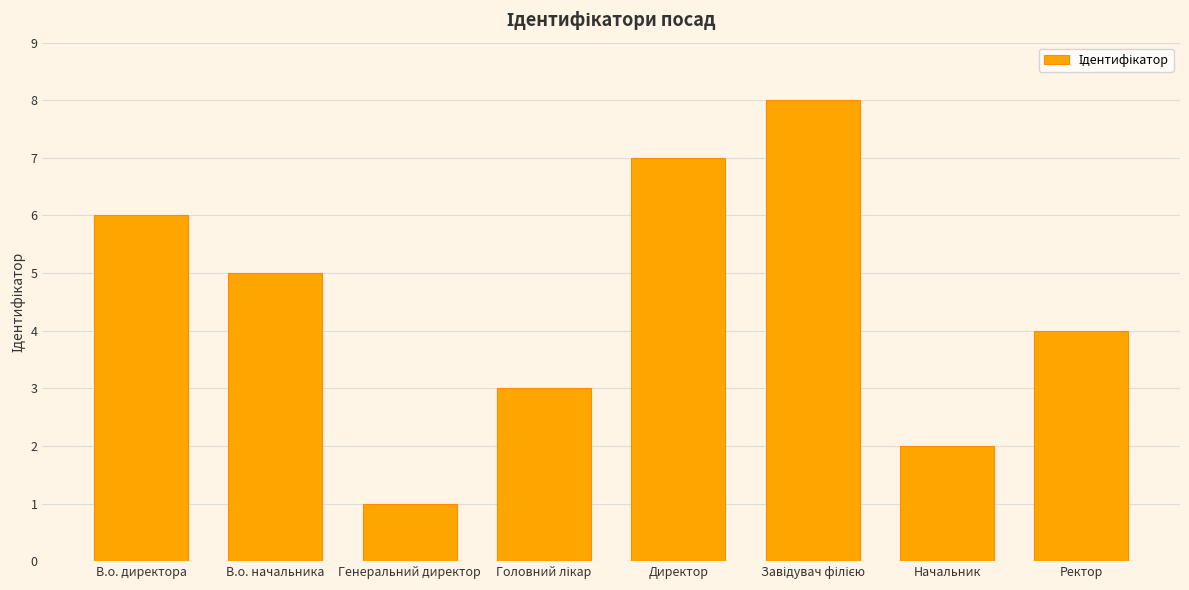

What is the value of the 7th bar from the left?

2